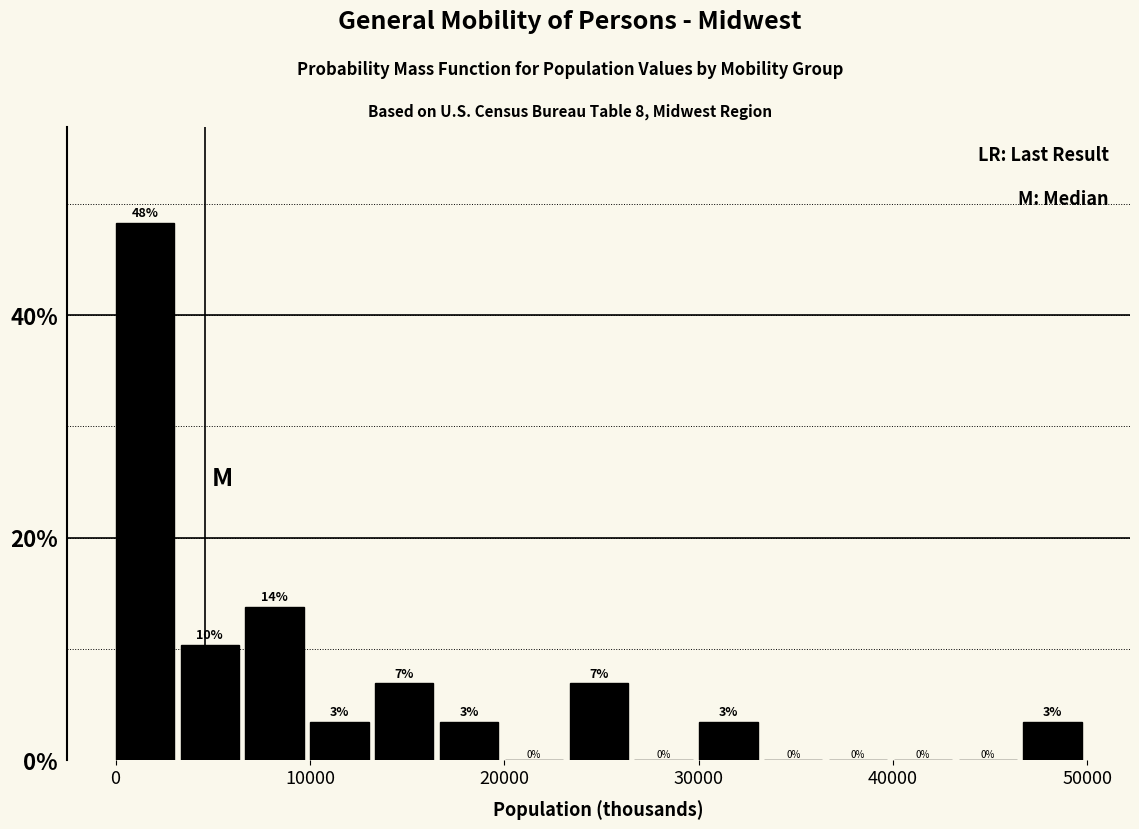

Read against the x-axis, roughly where is the centre of the tallest bar?

2000